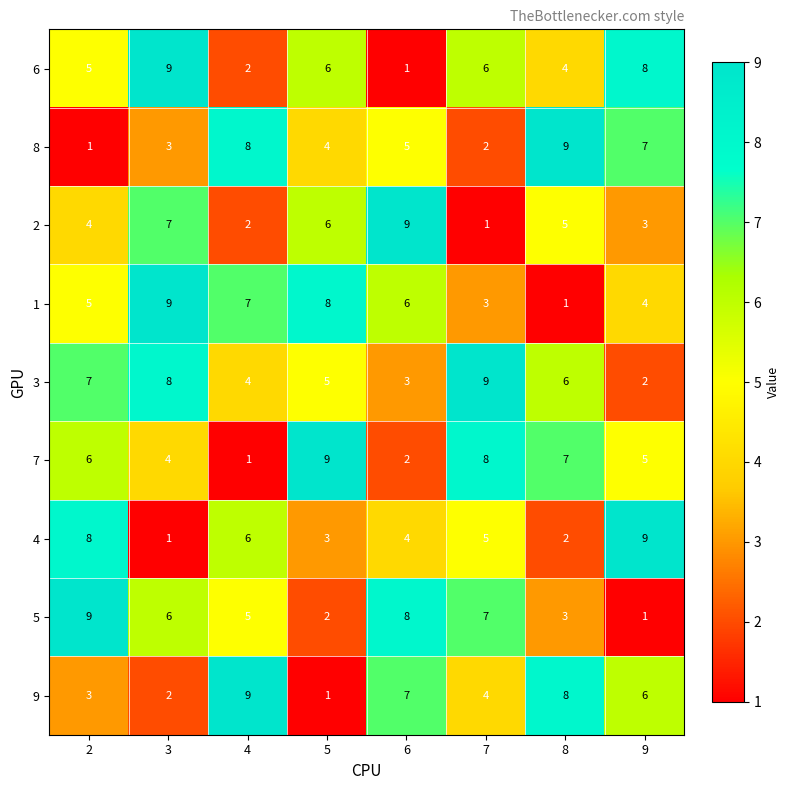

What is the spread (max minus min) of values at 7?

8